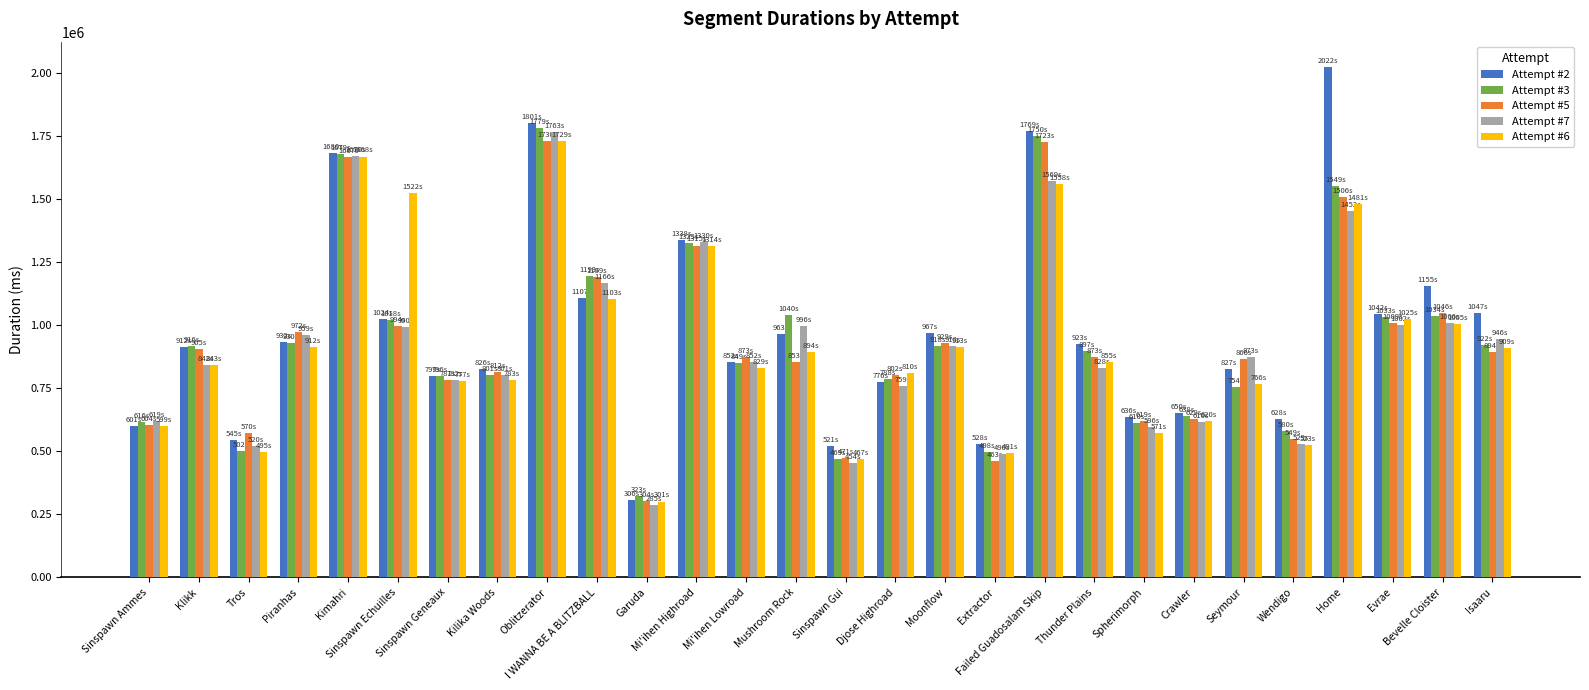

Which series has the largest total across all categories?

Attempt #2